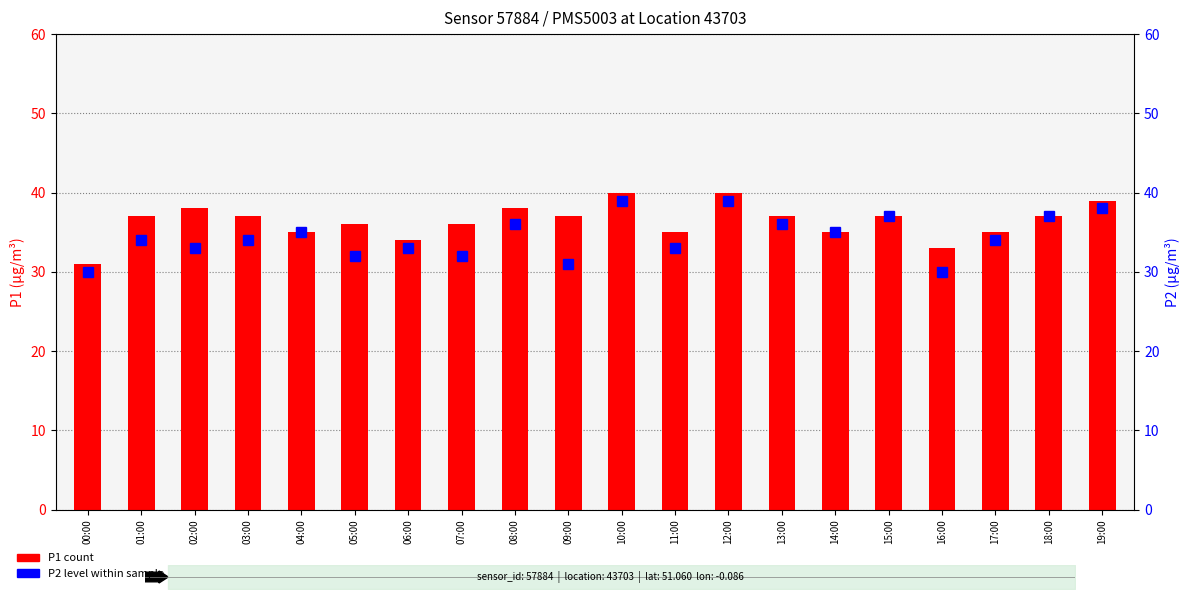

What is the maximum value for P1?

40